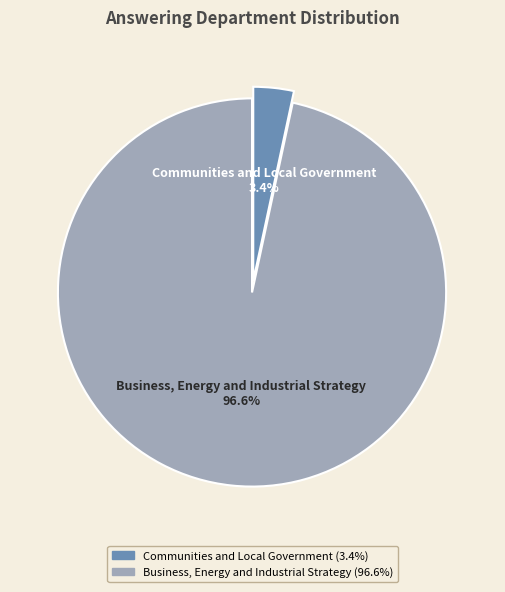

What is the majority slice?

Business, Energy and Industrial Strategy